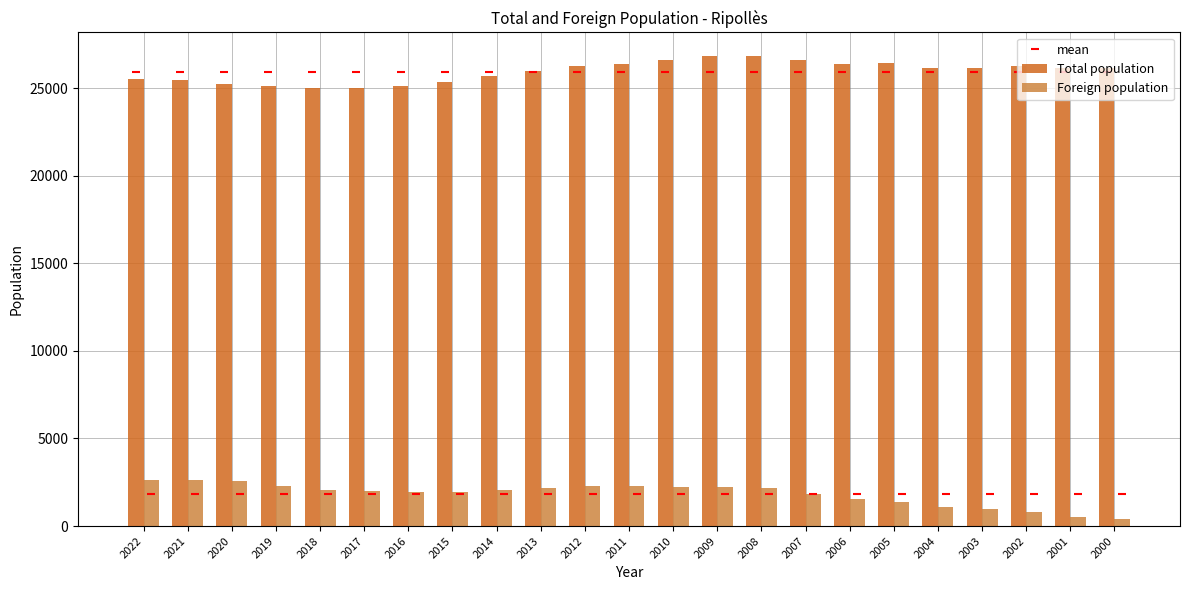

What is the total value across all series at 2008?

54909.6